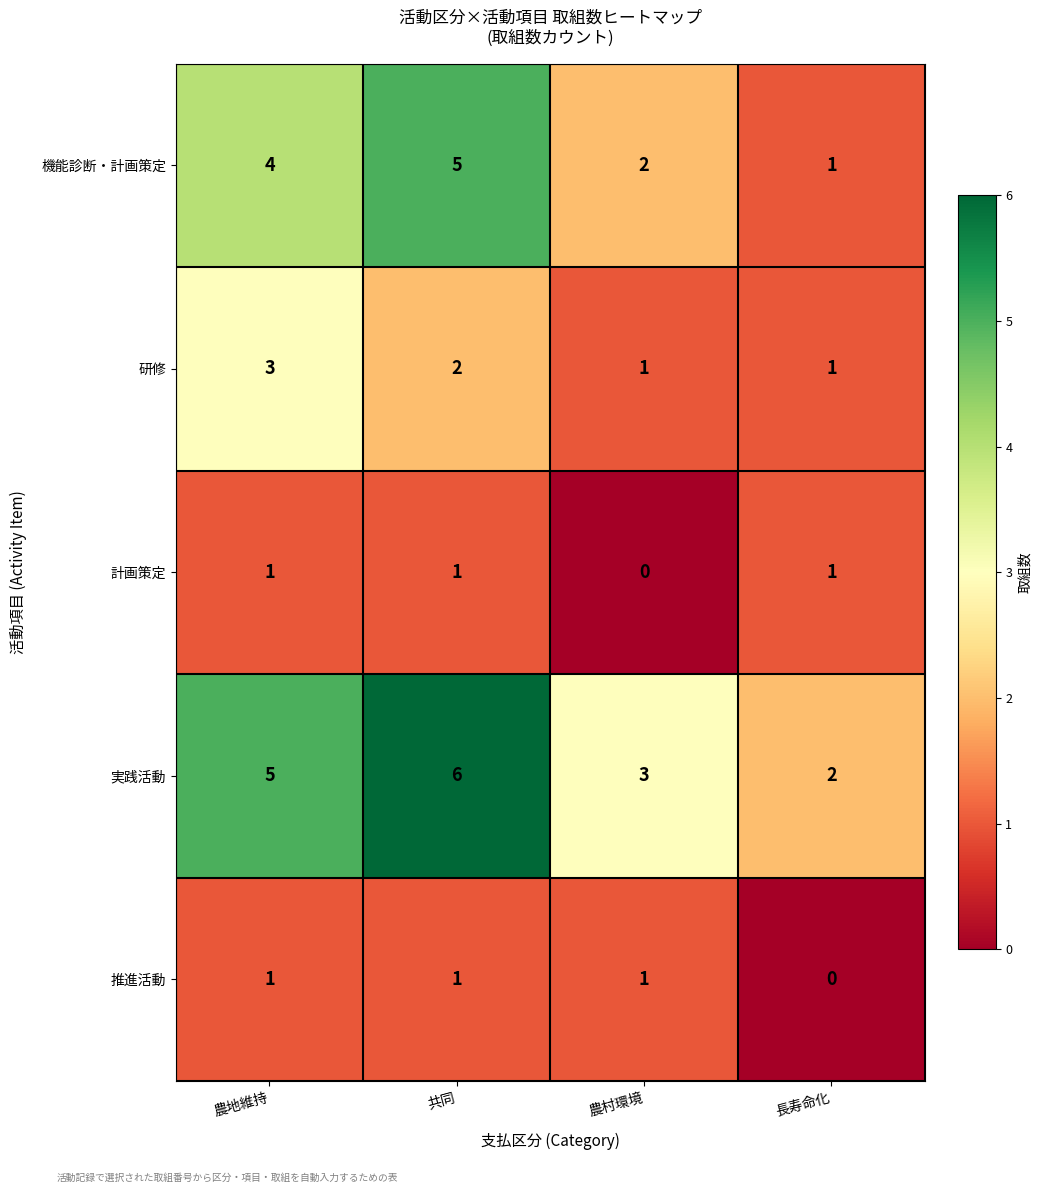

What is the spread (max minus min) of values at 農村環境?

3